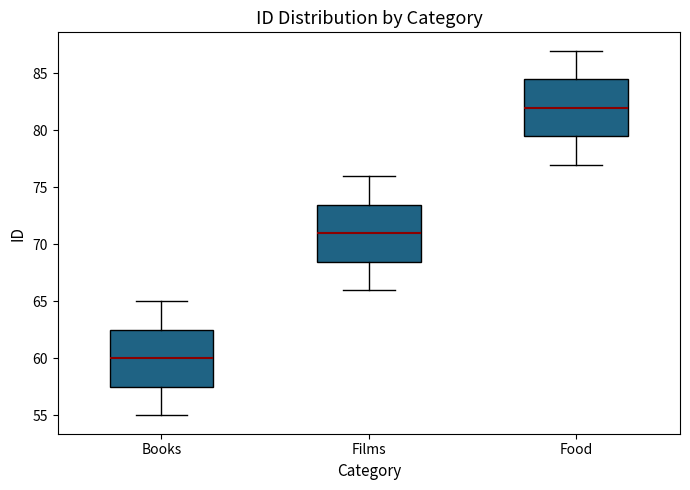

Reading left to right, read every box against the y-axis: the position of its median line, the range the box covers, and the ends of its whiskers. The values are not printed on the chart, so give them approximately, as read against the axis.

Books: median 60.0, box 57.5 to 62.5, whiskers 55.0 to 65.0
Films: median 71.0, box 68.5 to 73.5, whiskers 66.0 to 76.0
Food: median 82.0, box 79.5 to 84.5, whiskers 77.0 to 87.0